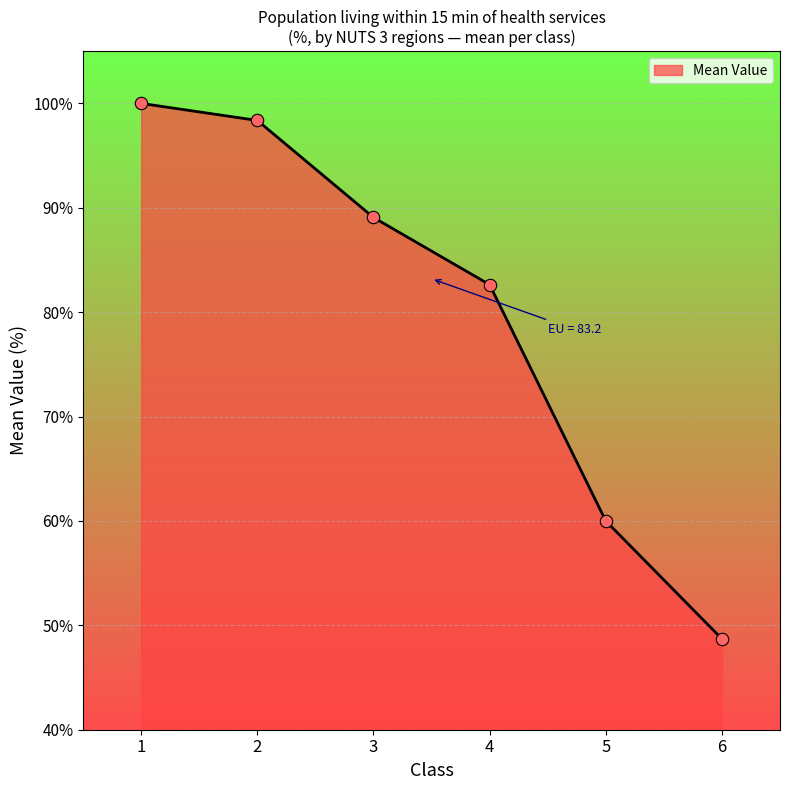

What is the ratio of the value at 3 to the value at 2?

0.9